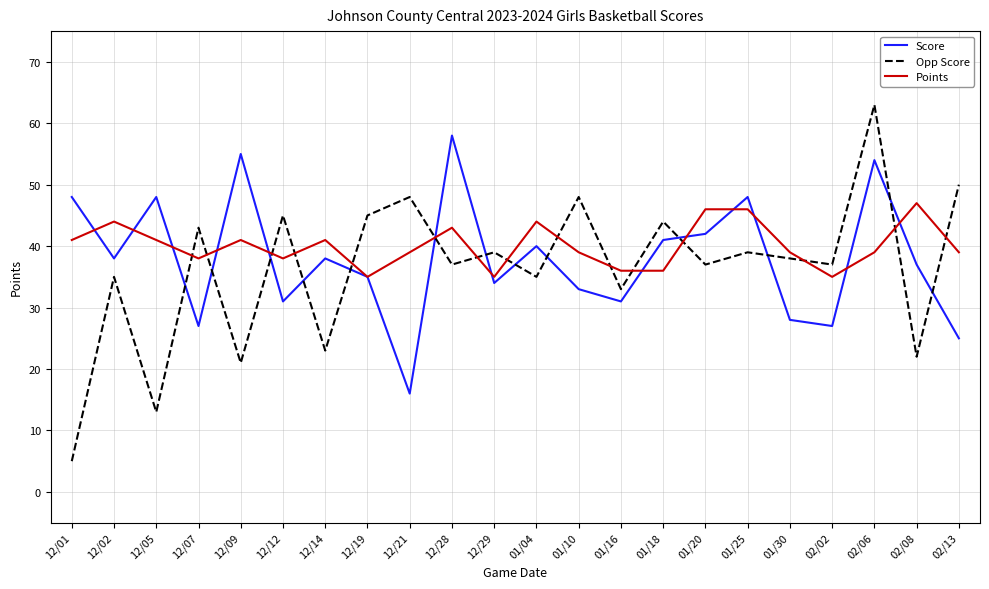

The Score series shows 8 at 12/07. True or false?

False